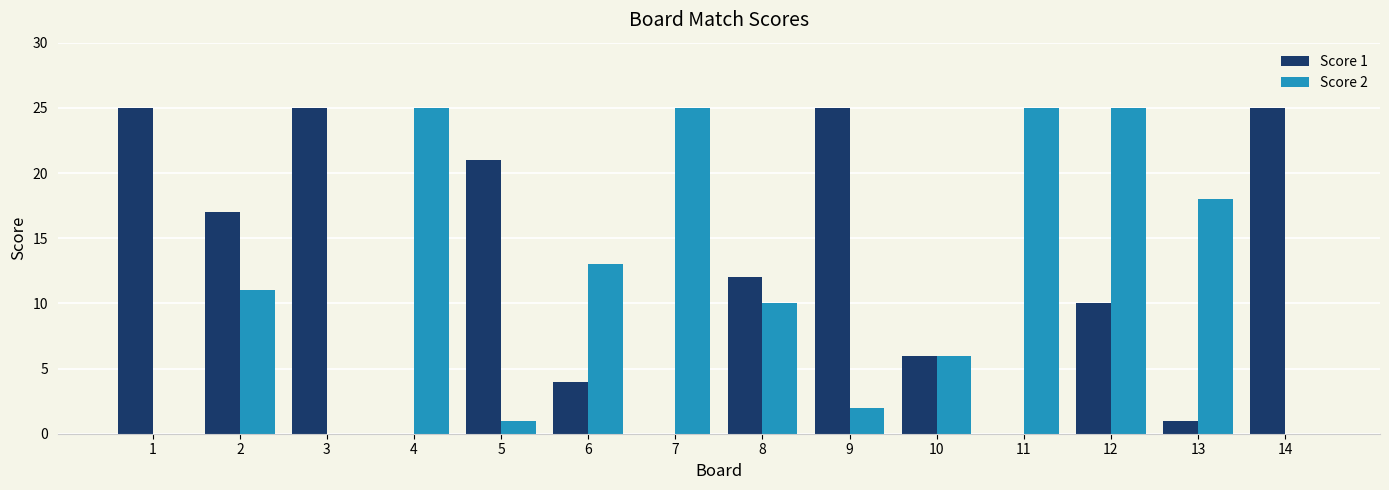

What is the greatest value displayed?

25